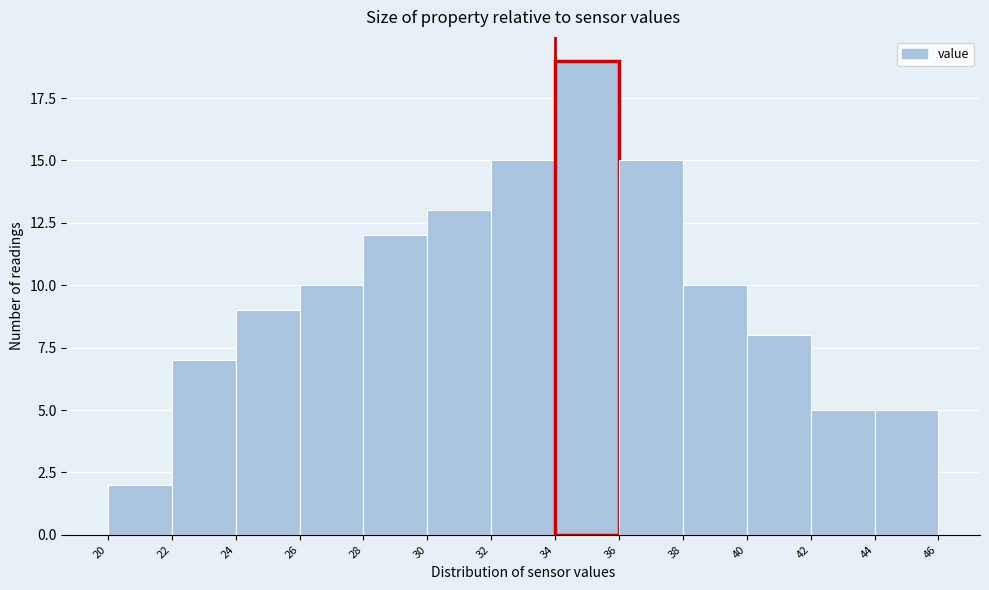

Which range on the x-axis has the tallest bar?

34 to 36